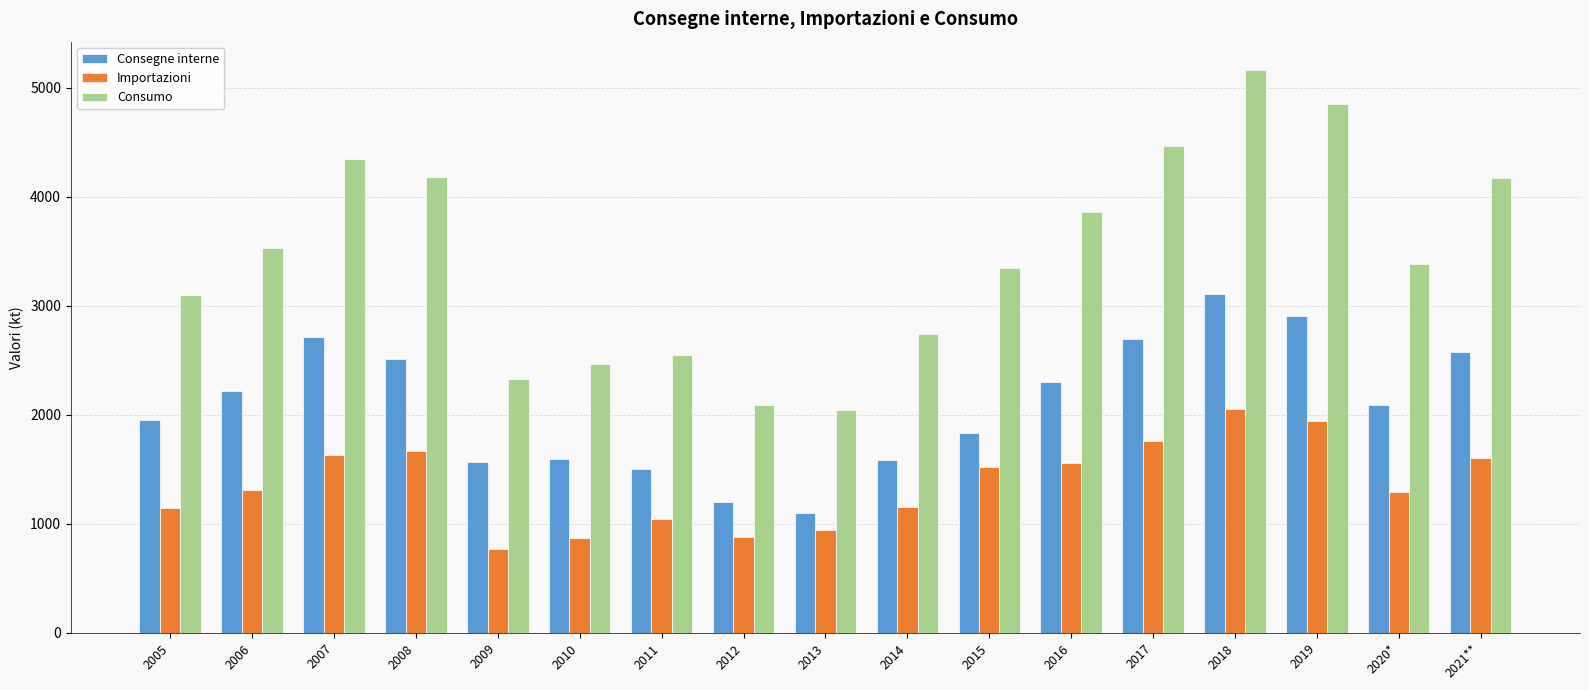

Which series has the largest range (max minus min)?

Consumo